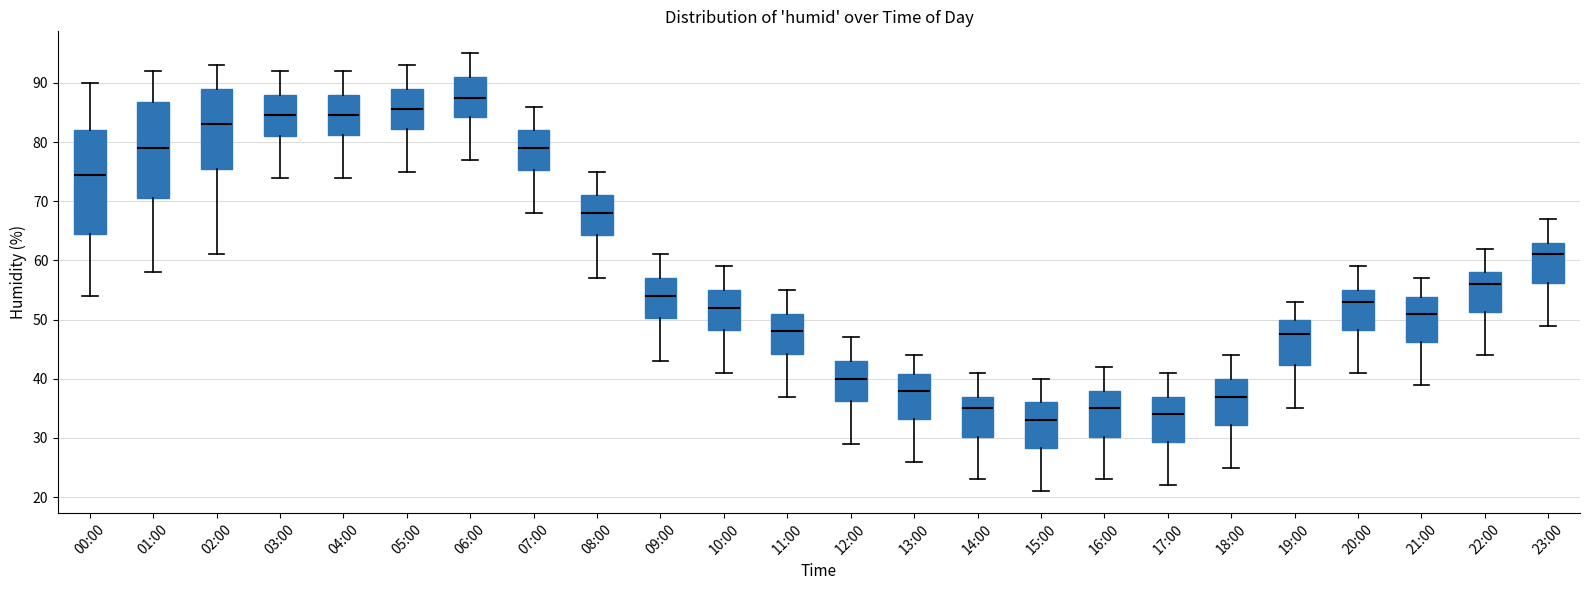

Which box is the tallest, from its lower edge to its upper edge?

00:00